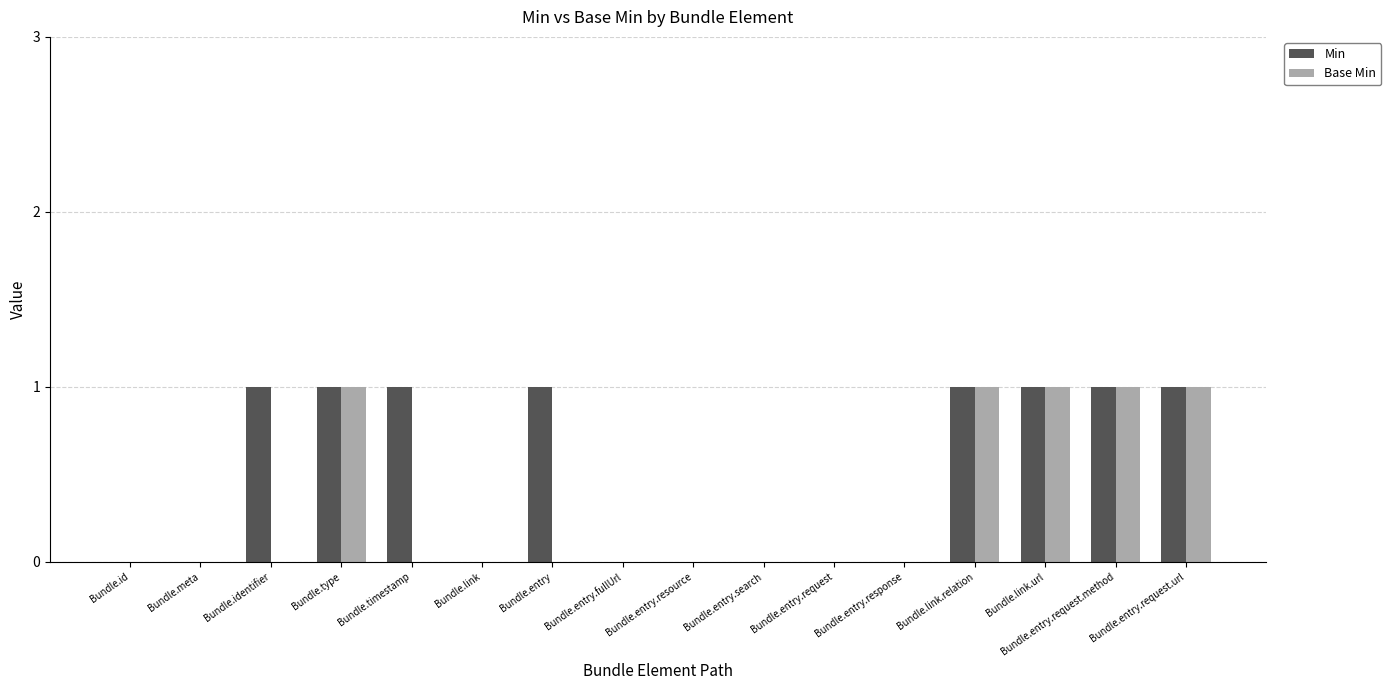

Reading left to right, what are all the values shown in this chart?

Min: 0	0	1	1	1	0	1	0	0	0	0	0	1	1	1	1
Base Min: 0	0	0	1	0	0	0	0	0	0	0	0	1	1	1	1